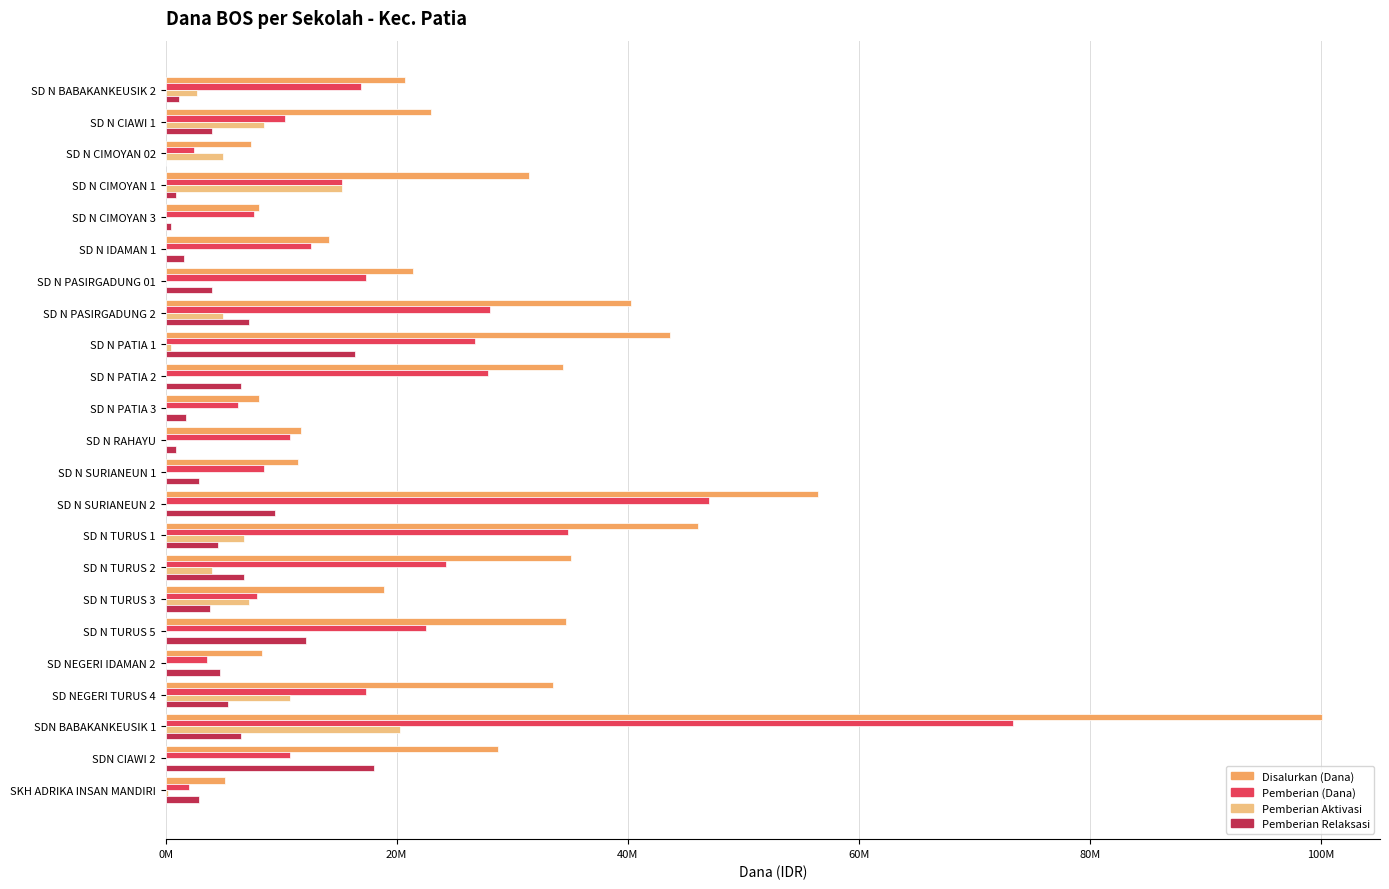

What are all the series names shown in the legend?

Disalurkan (Dana), Pemberian (Dana), Pemberian Aktivasi, Pemberian Relaksasi